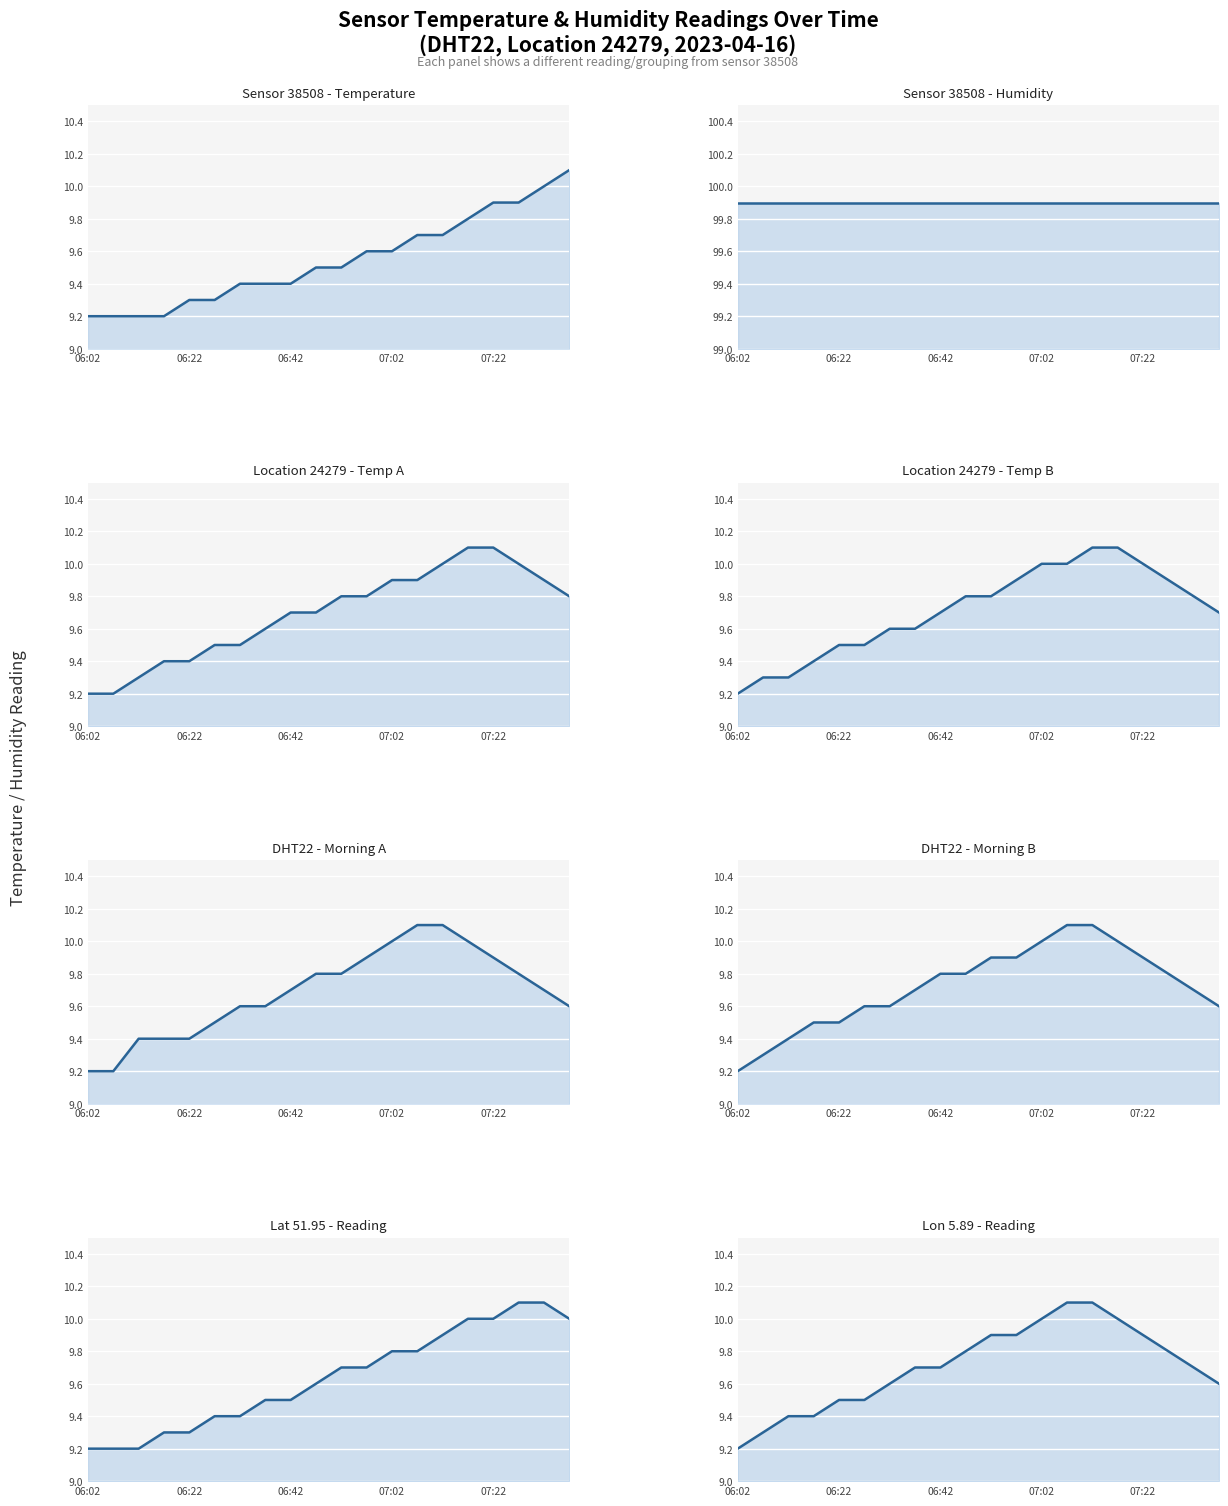

Which label corresponds to the smallest value in the chart?

06:02